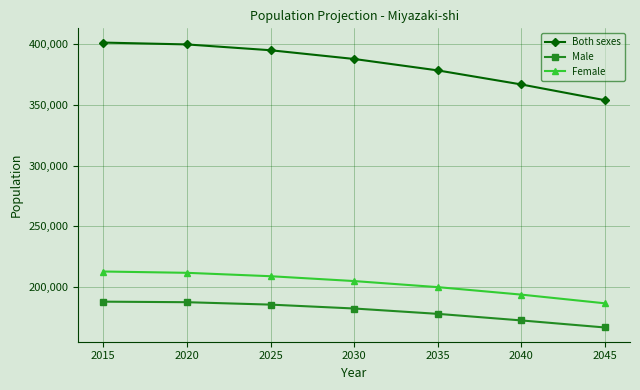

List the series in order of their peak value, highest first.

Both sexes, Female, Male